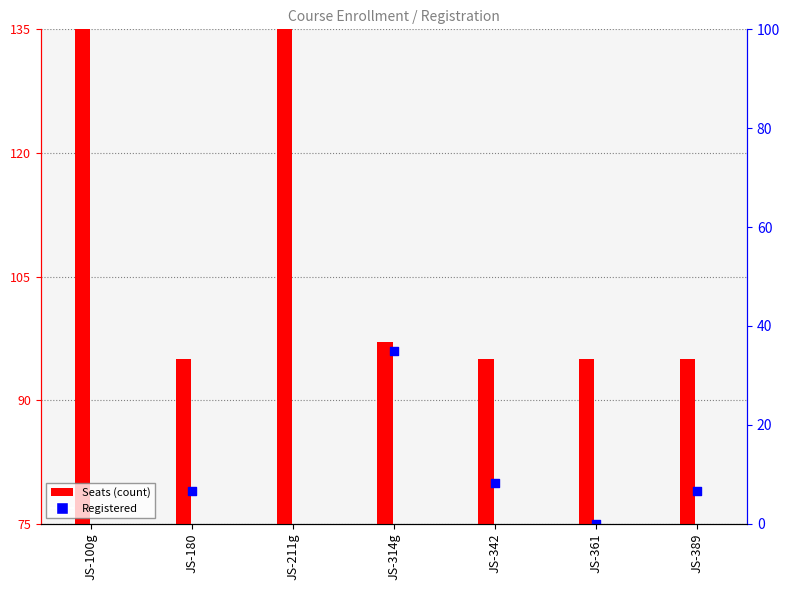

At how many categories does at least one series exceed 148?

2